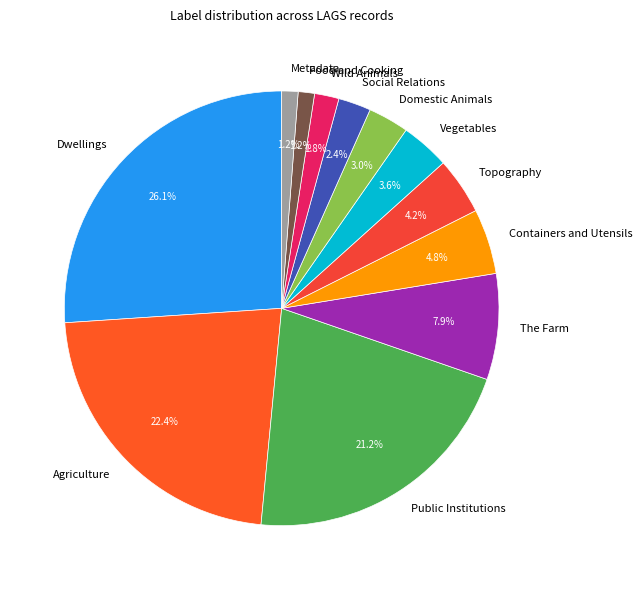

Count the number of slices in the pie.

12